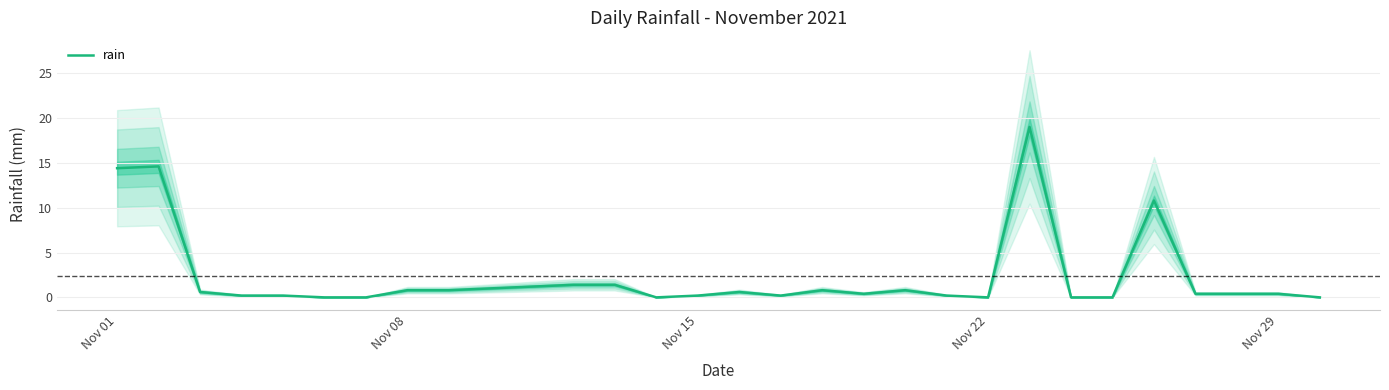

How many values exceed 0?

23